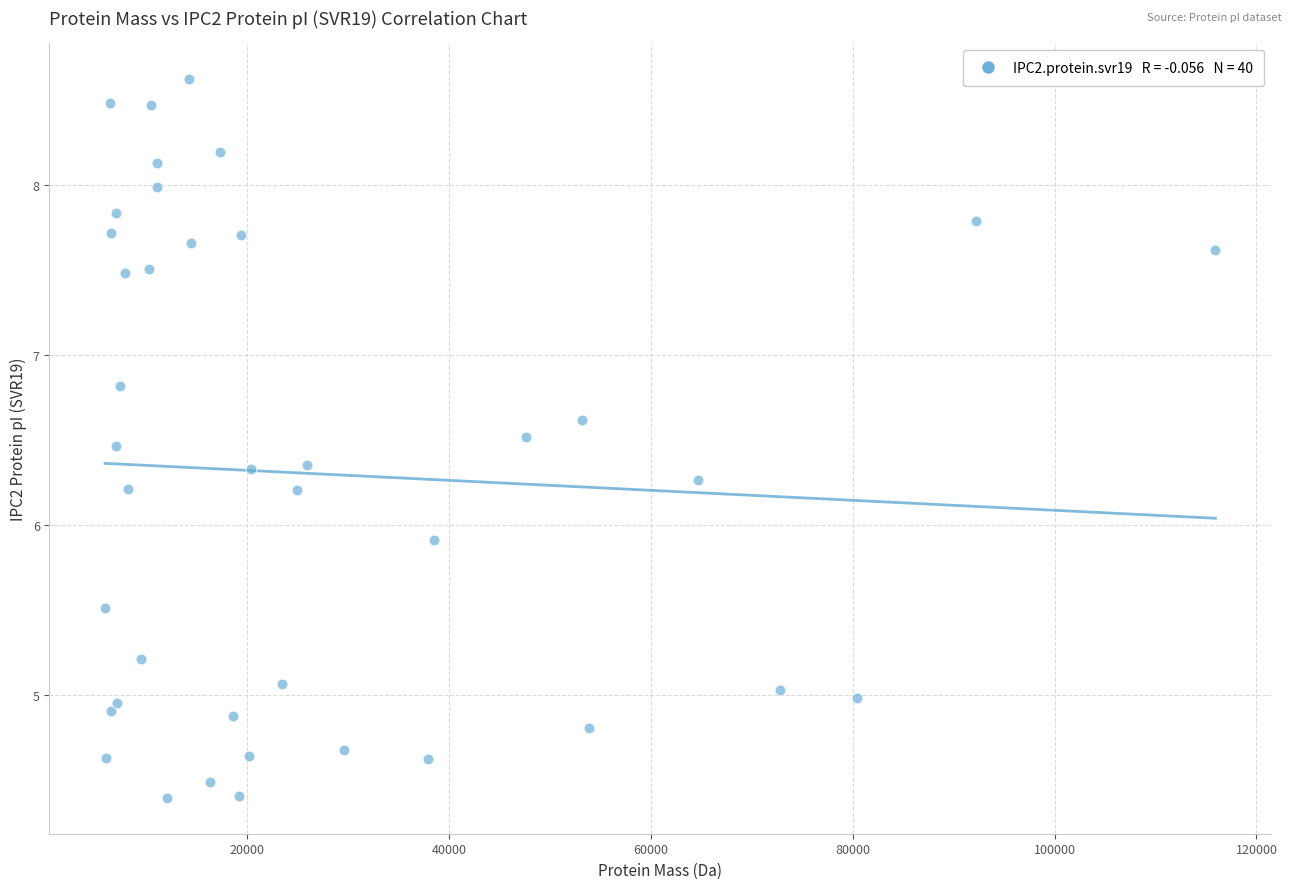

What is the range of X values (max minus min)?

109983.9